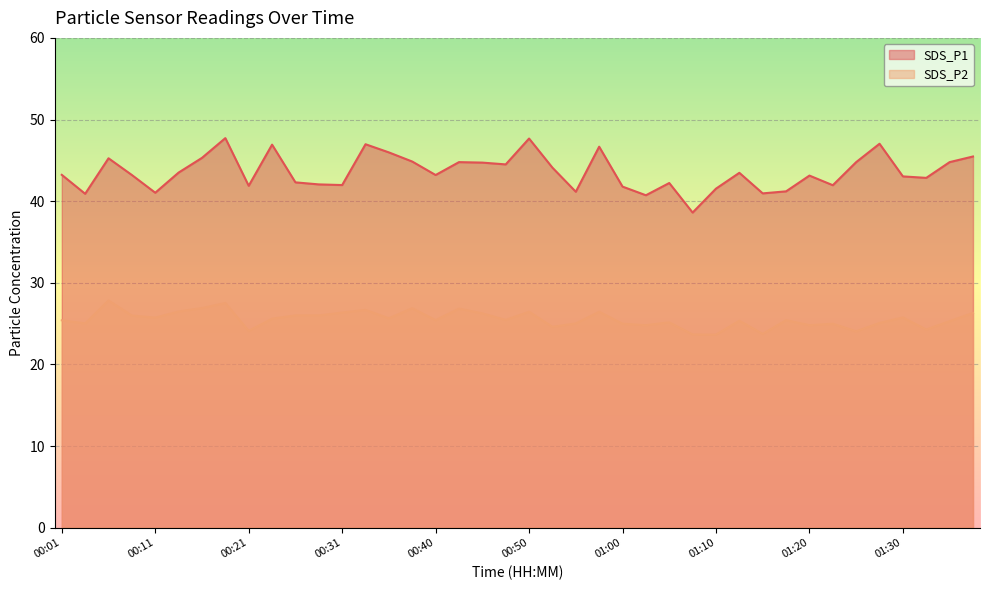

In SDS_P2, how many points are higher than both neighbors (excluding endpoints)?

12